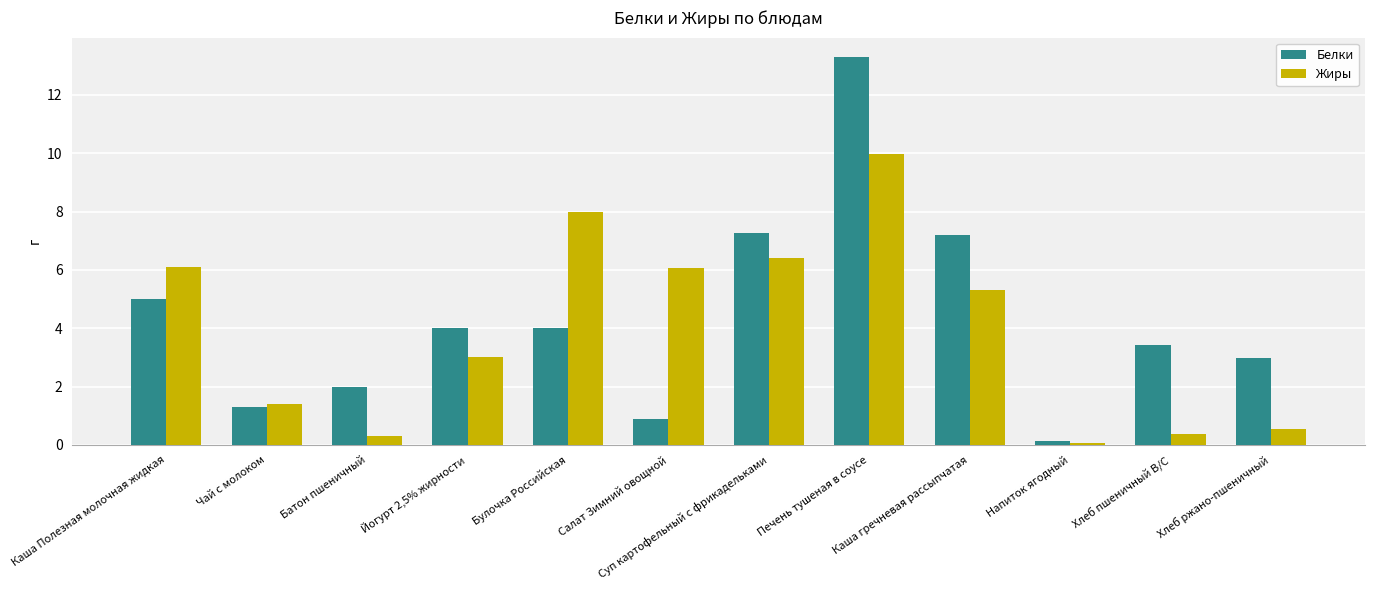

What is the value of the Белки bar at the 10th from the left?

0.1